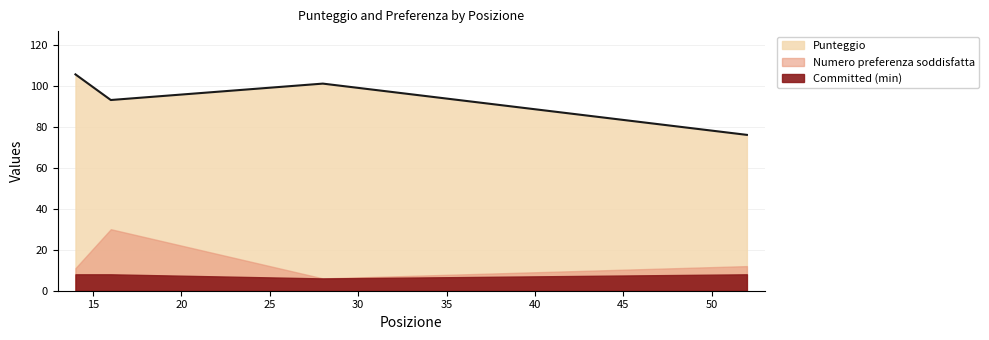

How many interior local valleys (lower than both neighbors) does the data have?

1